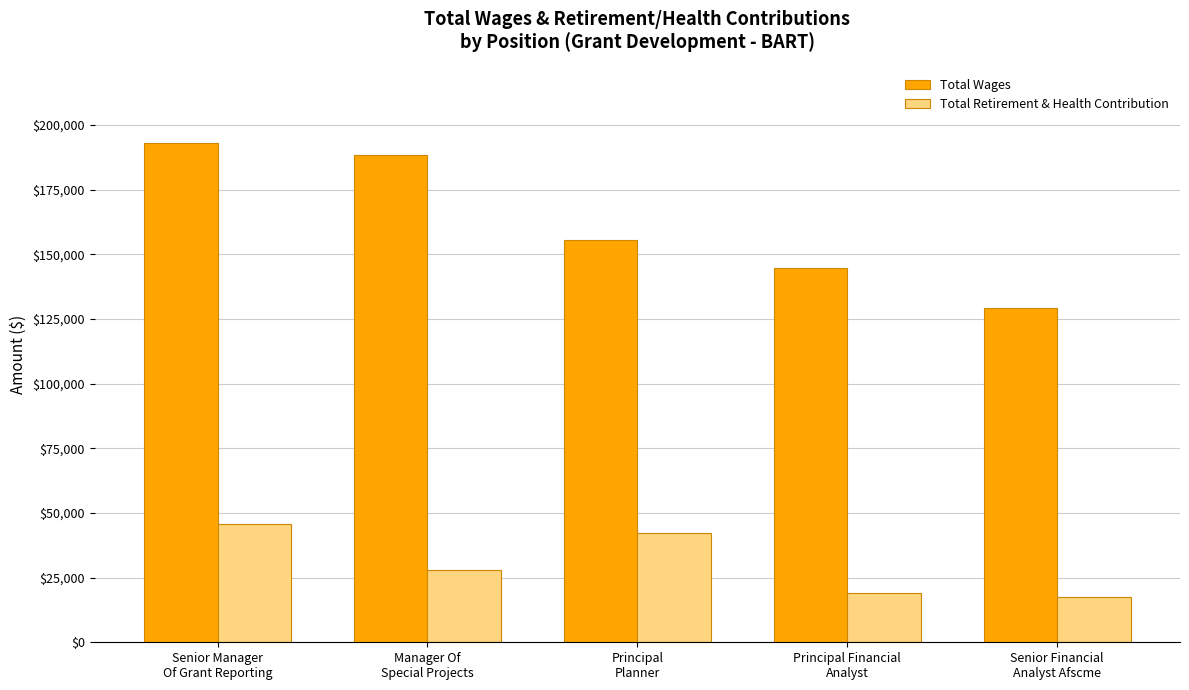

What is the average value of the Total Wages series?

162177